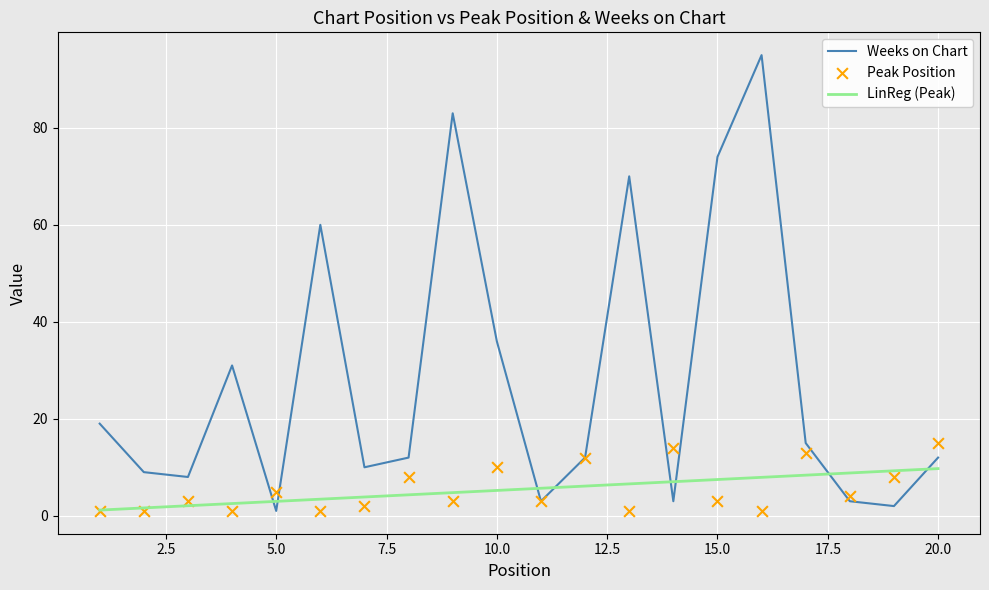

The value of Weeks on Chart at 15.0 is 104. True or false?

False